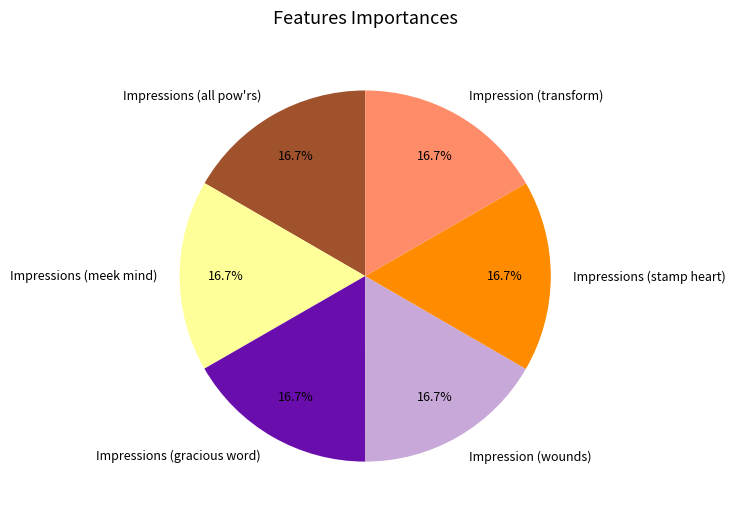

Does Impressions (meek mind) represent more than half of the total?

No